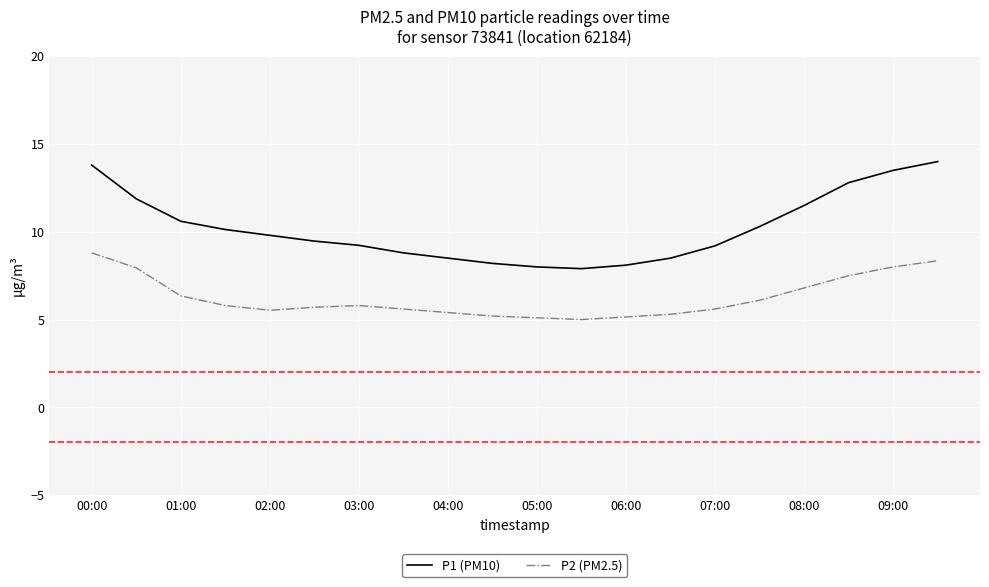

In P1 (PM10), how many points are lower than both neighbors (excluding endpoints)?

1